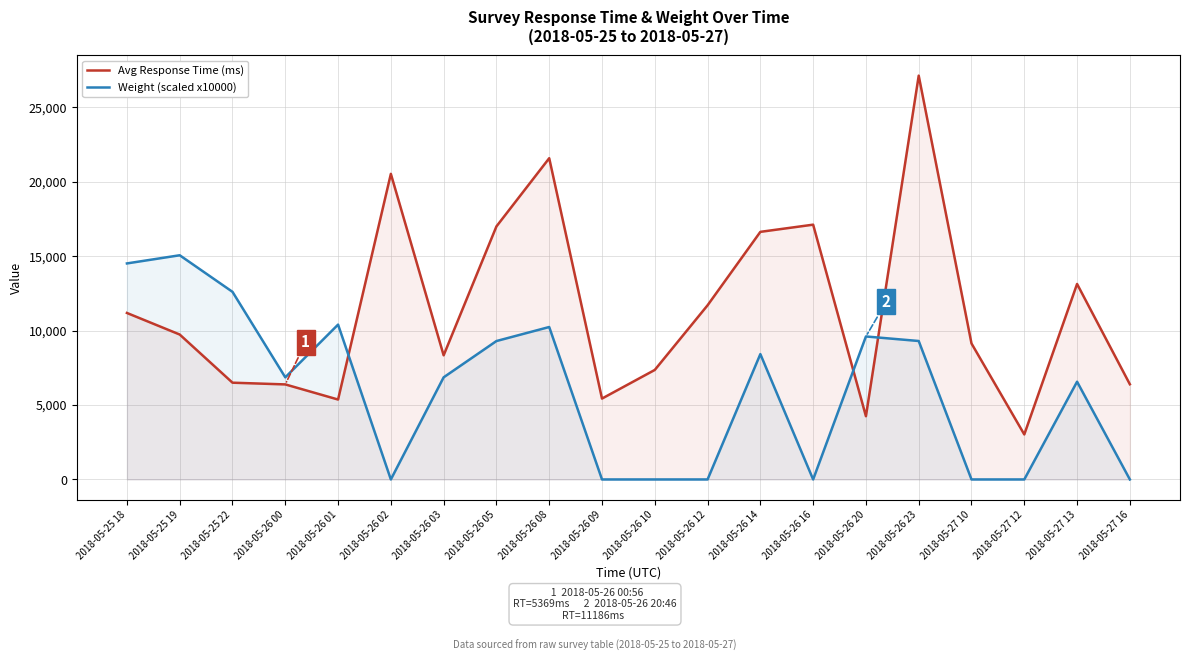

Where does the Avg Response Time (ms) series first go above 9737?

2018-05-25 18